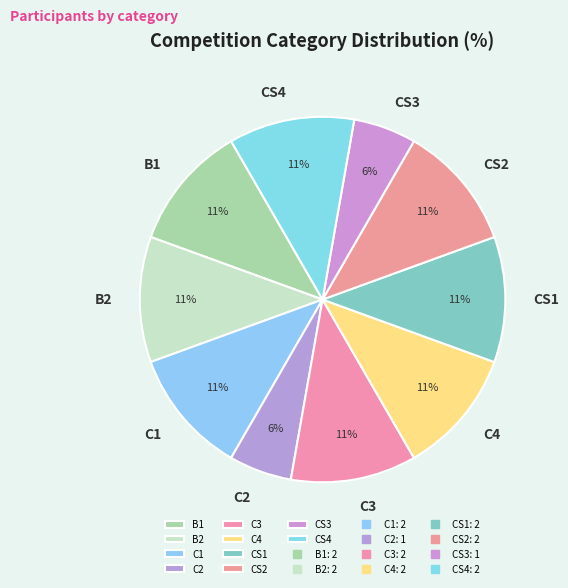

Approximately how many times larger is the value at C1 compared to C3?

1.0